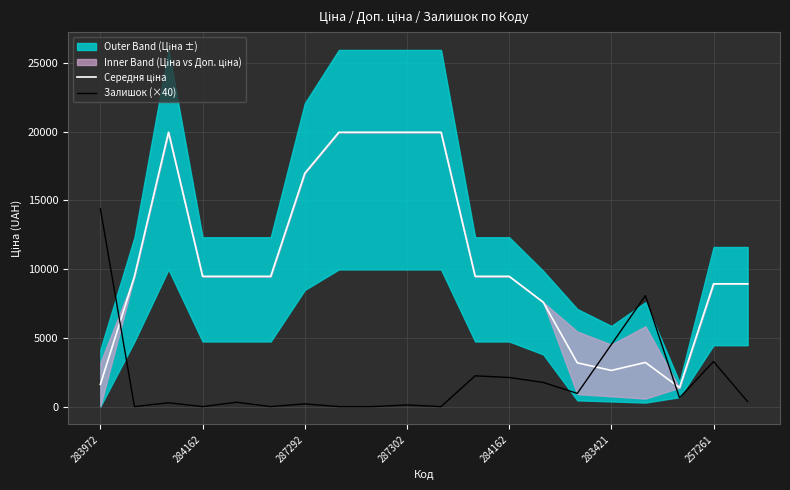

How many times do Середня ціна and Залишок (×40) cross each other?

3